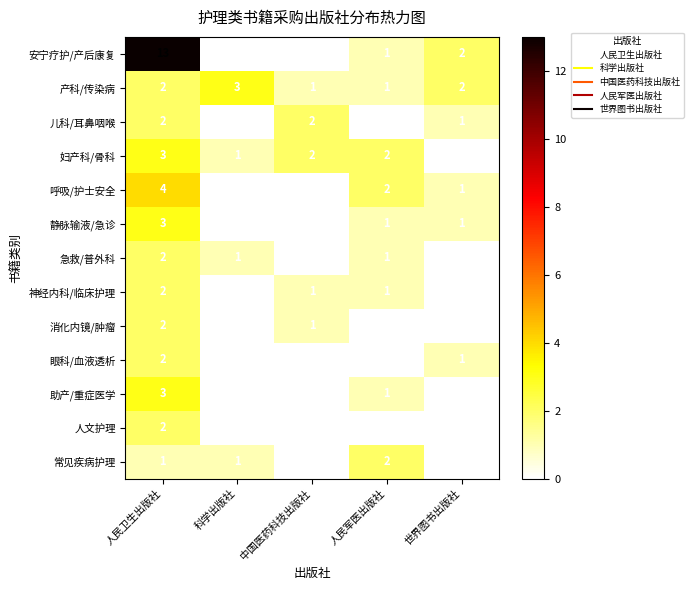

At how many categories does at least one series exceed 9?

1